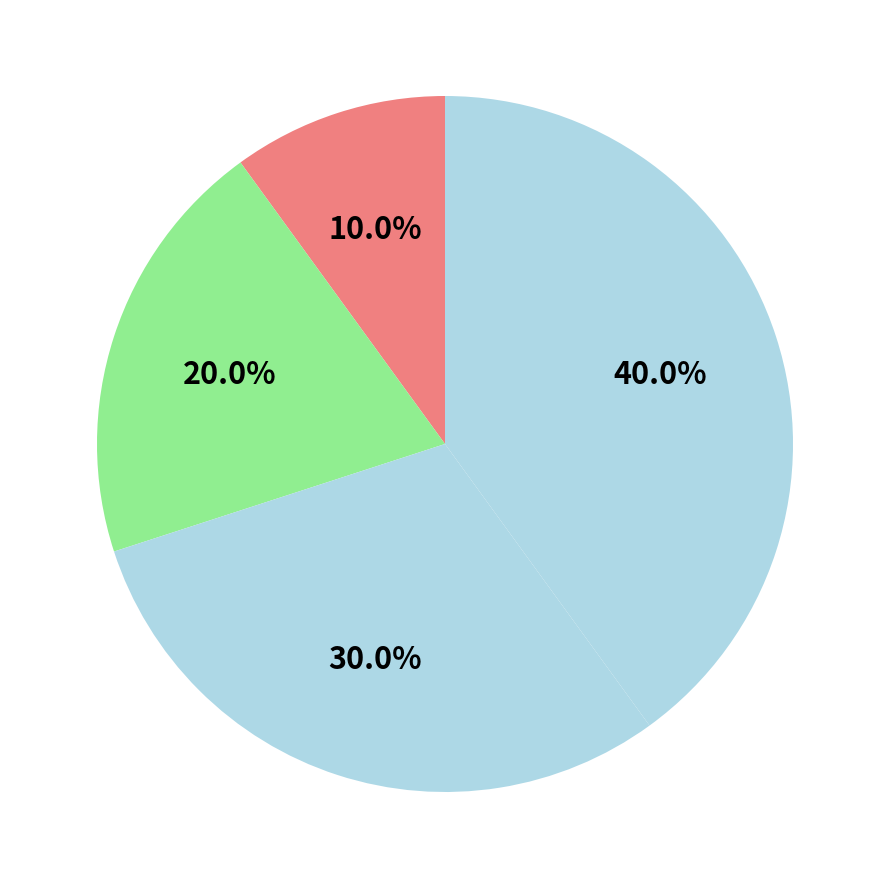

How many segments does this pie chart have?

4